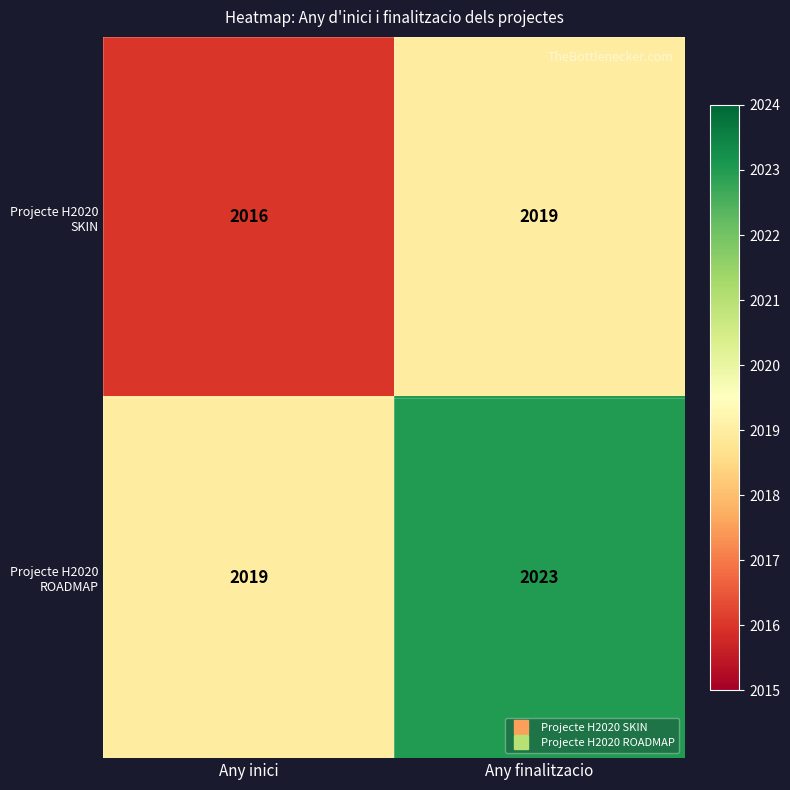

Rank the series at Any inici from lowest to highest value.

Projecte H2020 SKIN, Projecte H2020 ROADMAP